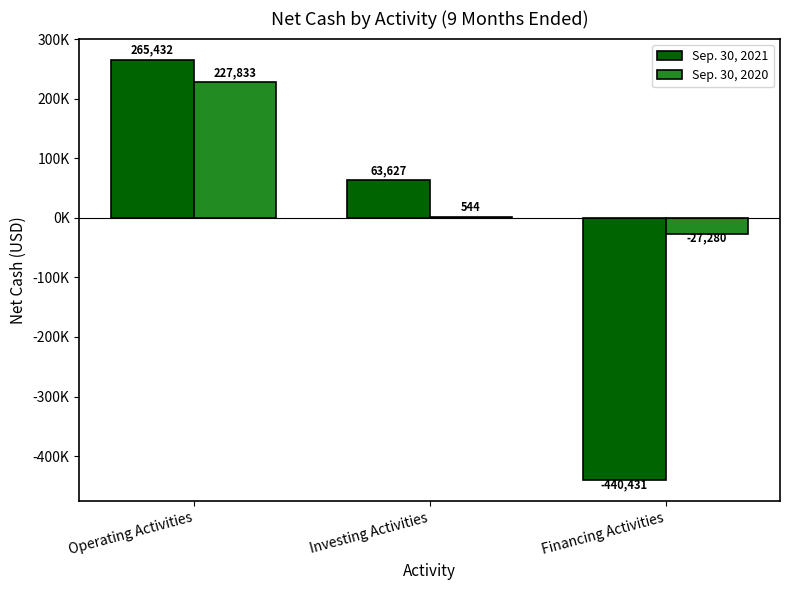

What are all the series names shown in the legend?

Sep. 30, 2021, Sep. 30, 2020